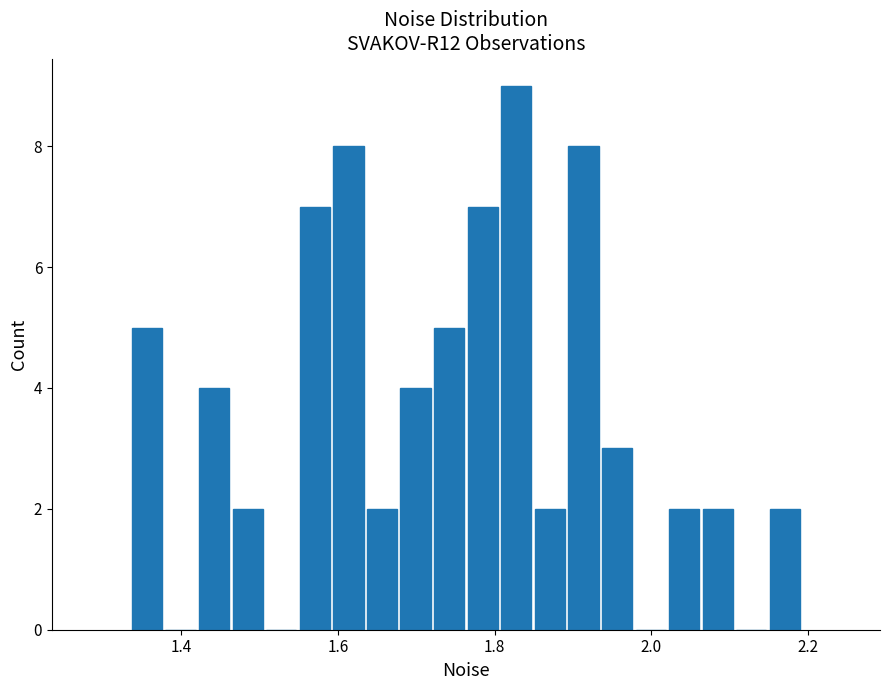

Read against the x-axis, roughly where is the centre of the tallest bar?

1.82